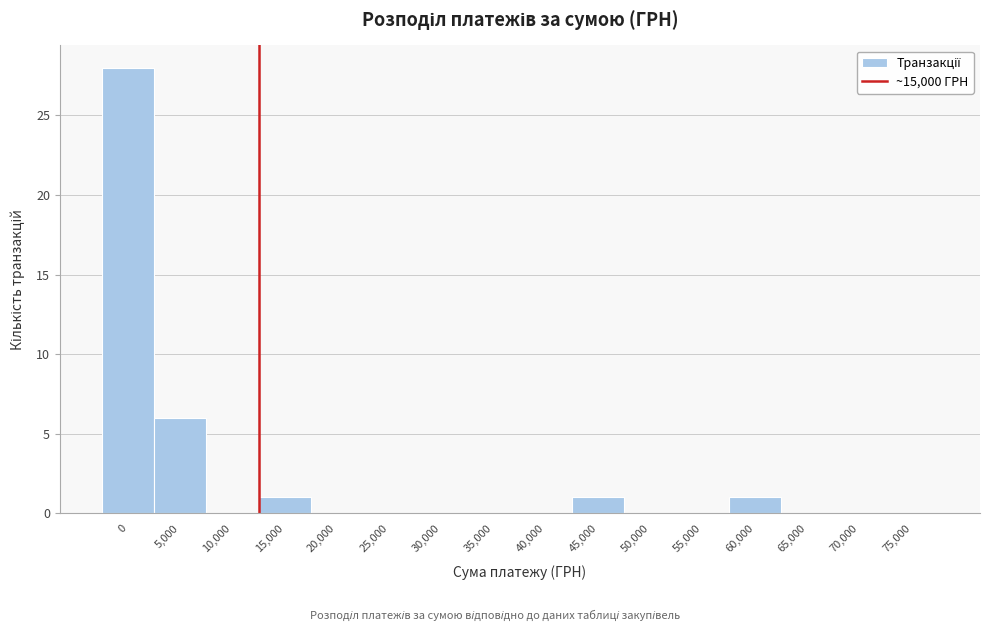

Reading left to right, extract all data points from this chart.

0=28	5,000=6	10,000=0	15,000=1	20,000=0	25,000=0	30,000=0	35,000=0	40,000=0	45,000=1	50,000=0	55,000=0	60,000=1	65,000=0	70,000=0	75,000=0